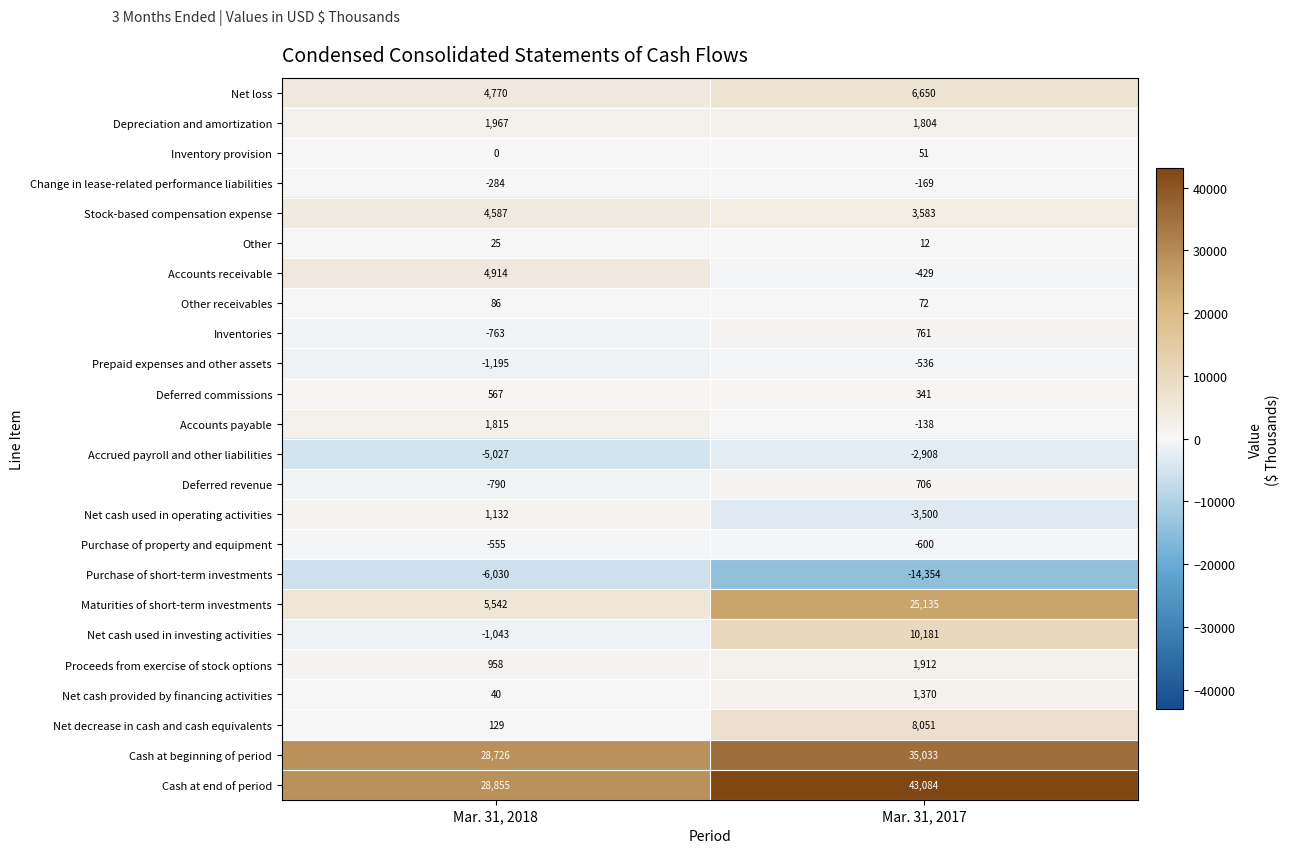

Which series has the widest spread of values?

Maturities of short-term investments